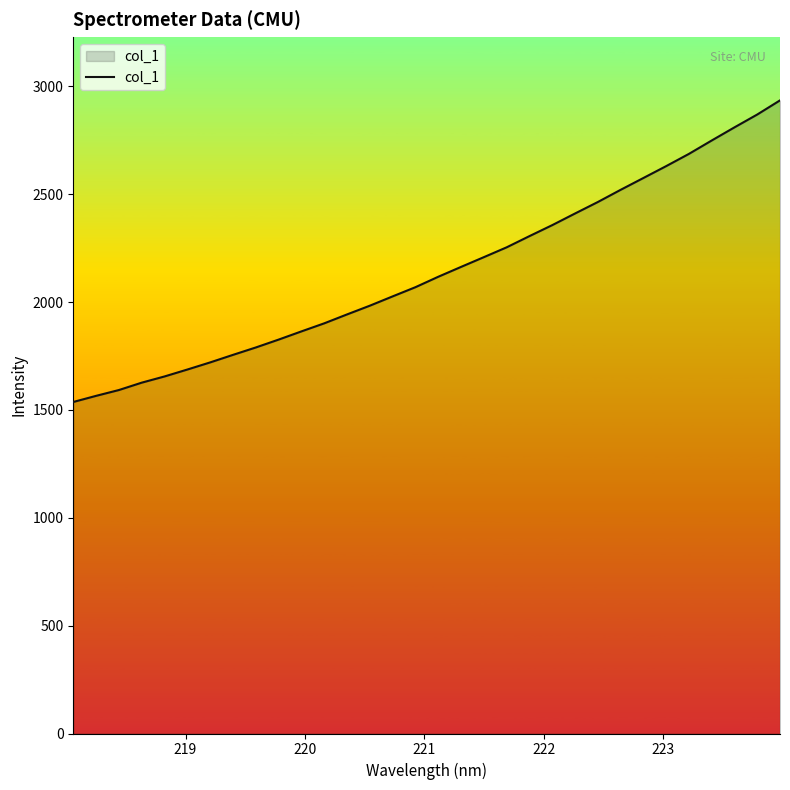

What is the minimum value shown in the chart?

1536.8